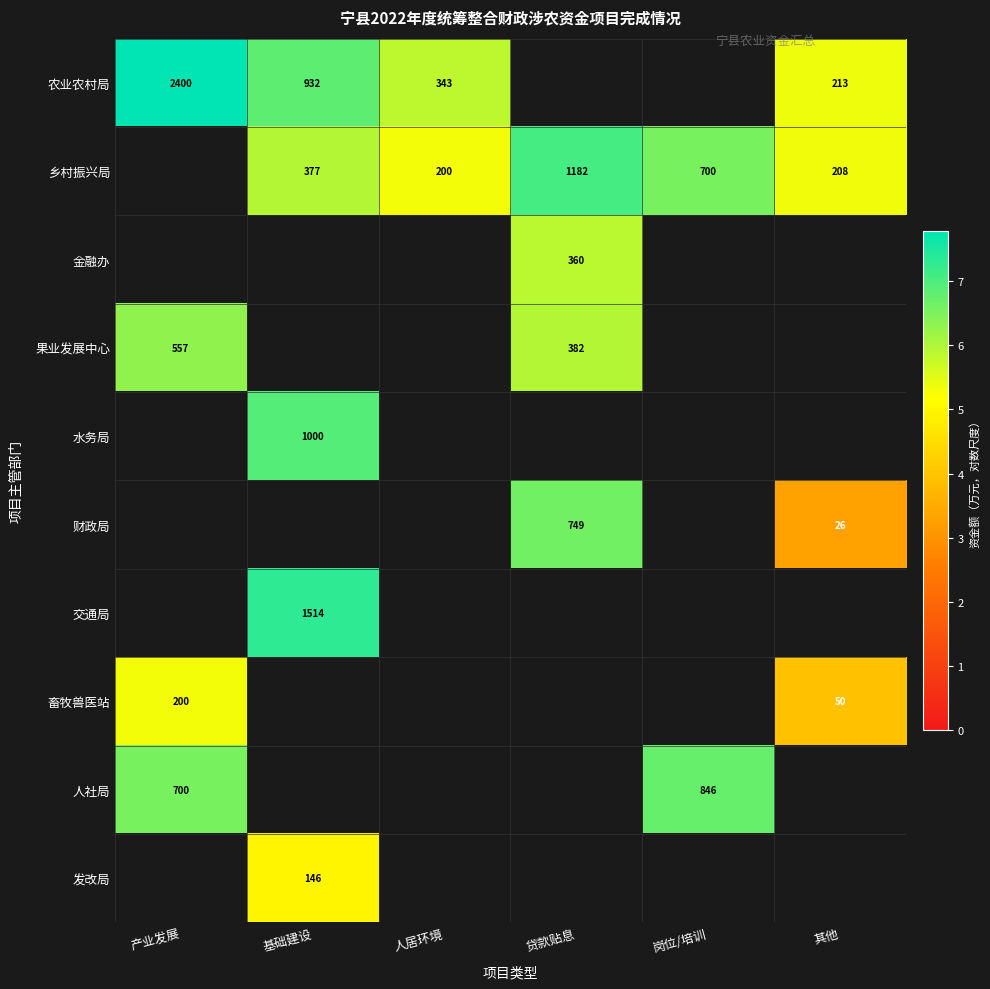

Where is 果业发展中心 nearest to the value 6?

贷款贴息